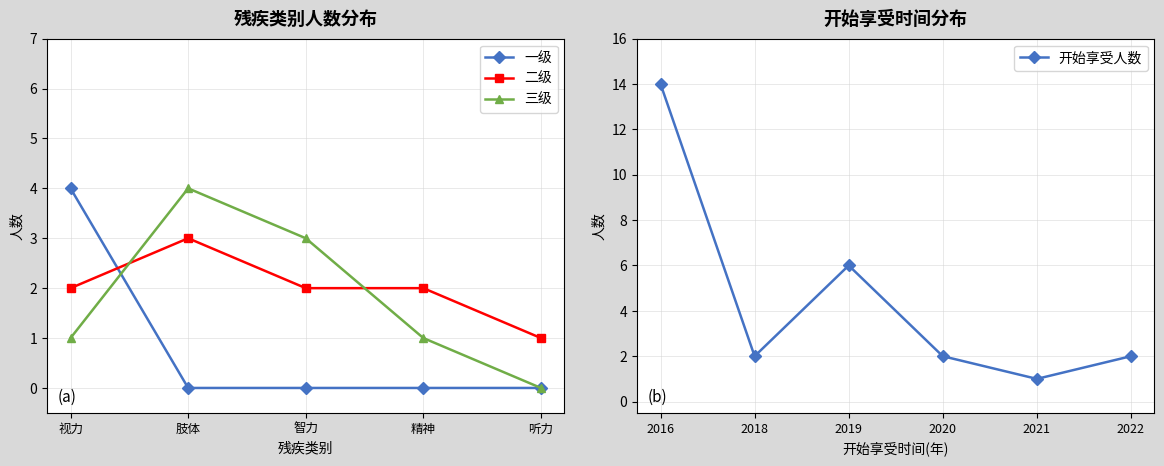

Where is 一级 nearest to the value 5?

视力